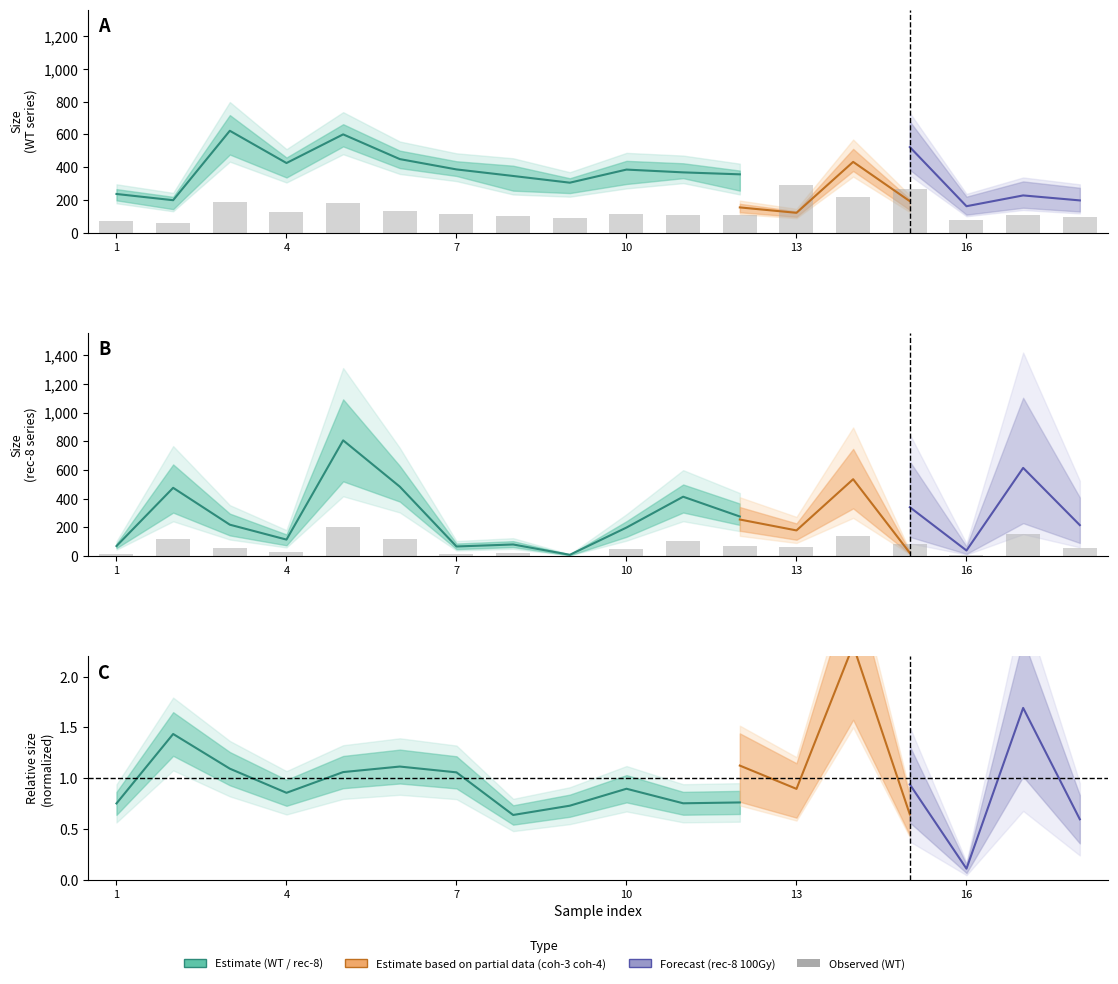

Reading left to right, list all the values displayed in this chart.

rec-8: 1=17.5	2=119.0	3=54.8	4=28.8	5=201.8	6=121.0	7=16.8	8=20.2	9=2.2	10=49.8	11=103.5	12=69.0	13=63.8	14=137.2	15=85.2	16=9.8	17=153.8	18=54.0
WT: 1=70.8	2=59.4	3=186.6	4=127.5	5=180.0	6=134.7	7=115.8	8=103.8	9=91.5	10=115.5	11=110.4	12=106.8	13=291.9	14=218.7	15=264.0	16=75.6	17=107.4	18=96.0